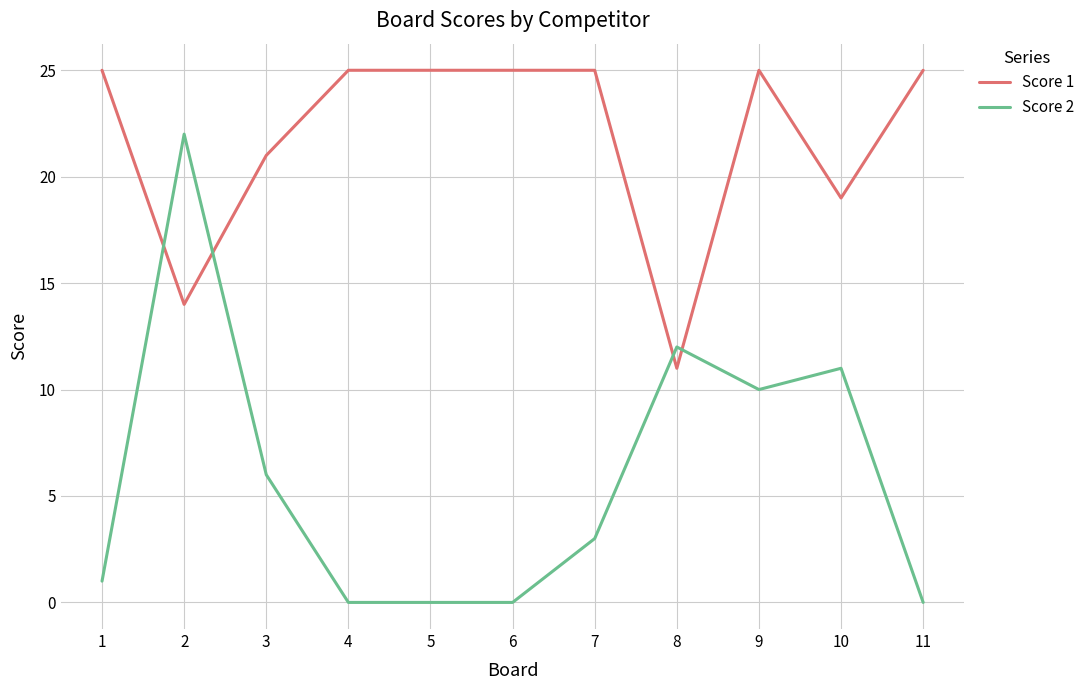

What is the average value of the Score 1 series?

22